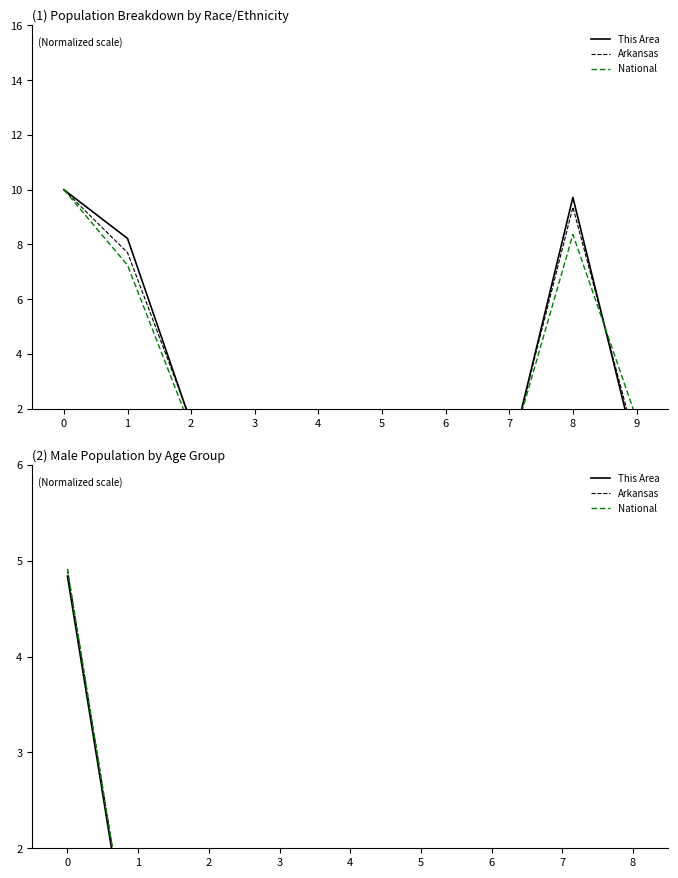

Rank the series by their maximum value, from highest to lowest.

National, Arkansas, This Area